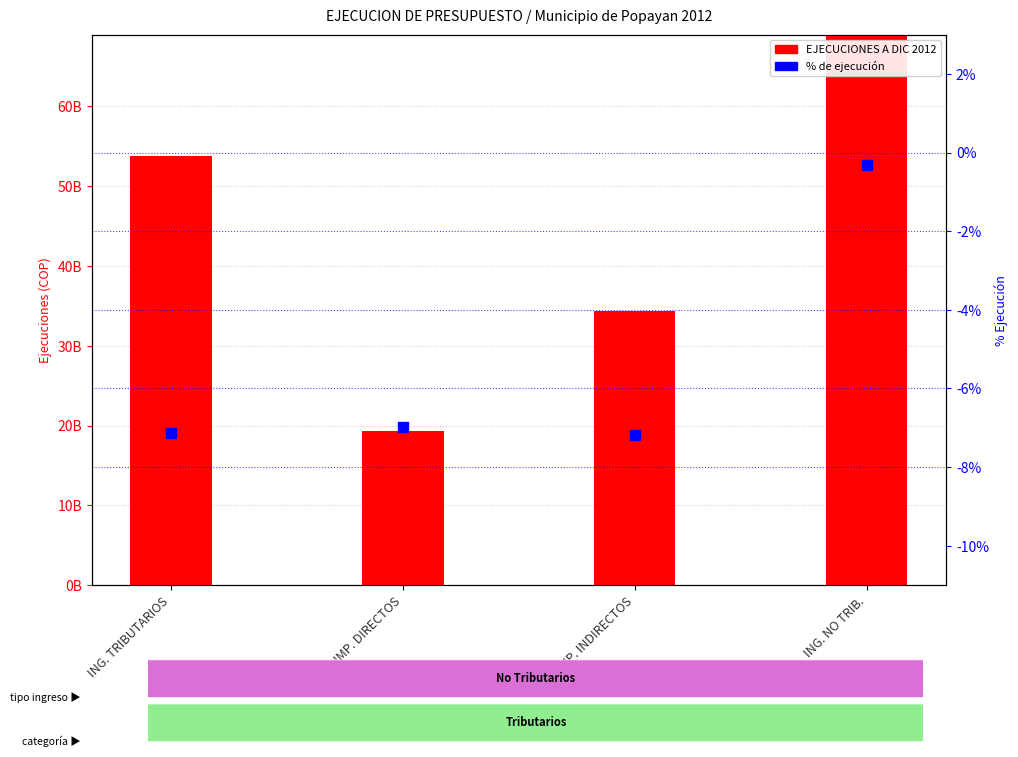

What is the total value across all series at ING. TRIBUTARIOS?

53720465479.3